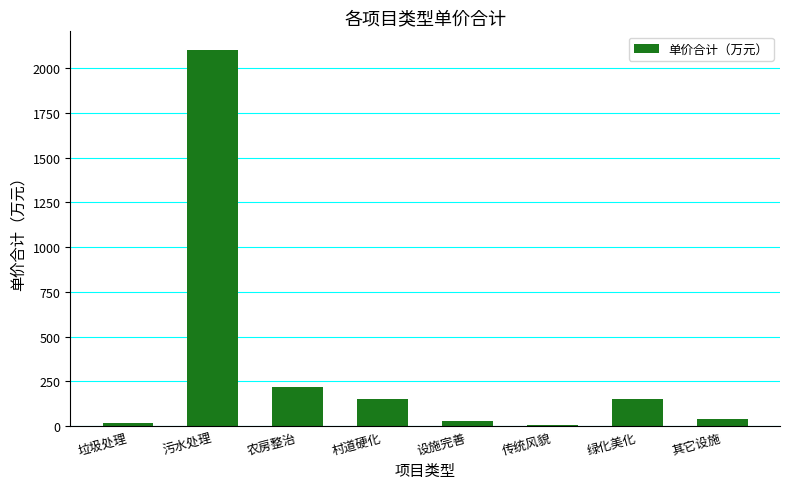

What is the greatest value displayed?

2100.0